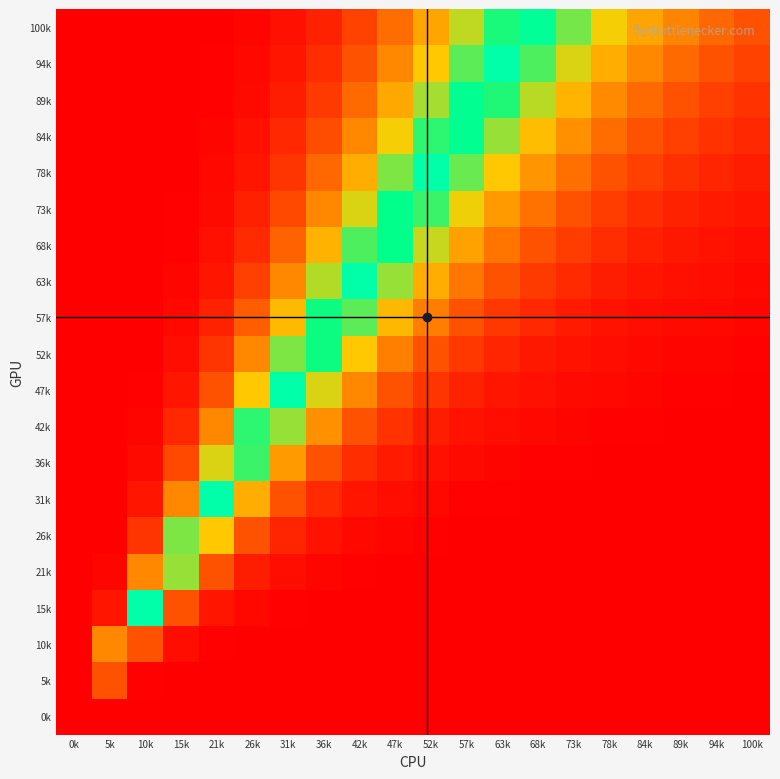

Rank the series at 57k from highest to lowest value.

100k, 94k, 89k, 84k, 78k, 73k, 68k, 63k, 57k, 52k, 47k, 42k, 36k, 31k, 26k, 21k, 15k, 10k, 5k, 0k